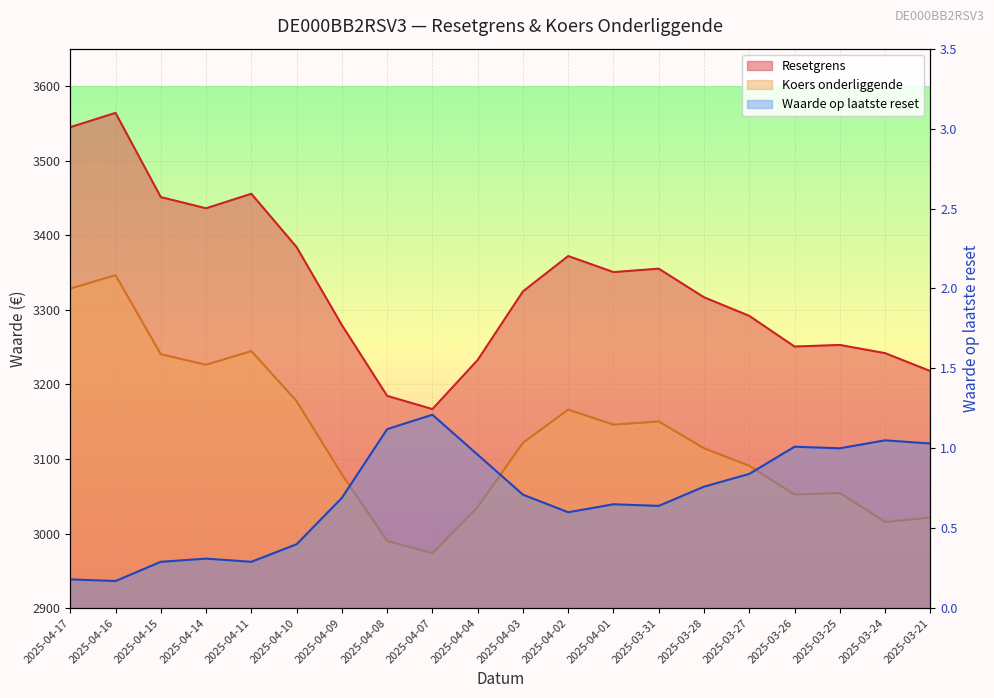

What is the difference between the maximum and minimum values in the Waarde op laatste reset series?

1.0